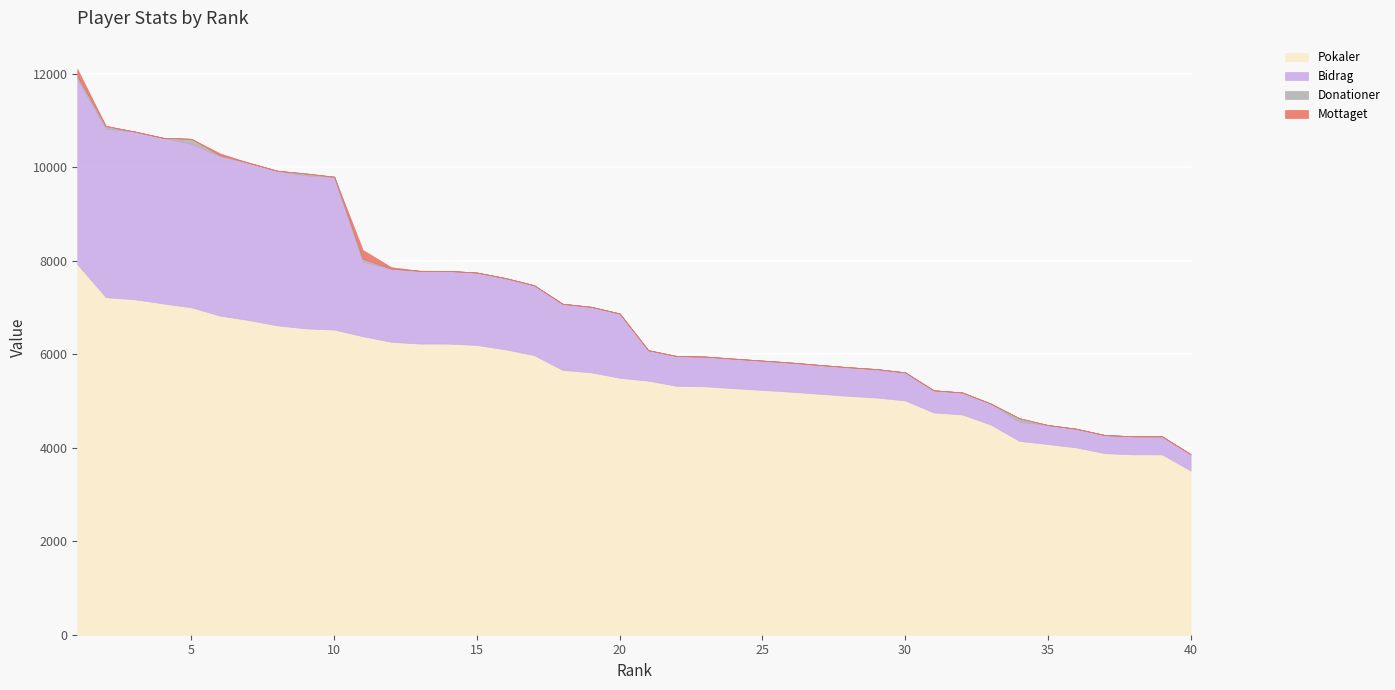

What is the total value across all series at 39?

4246